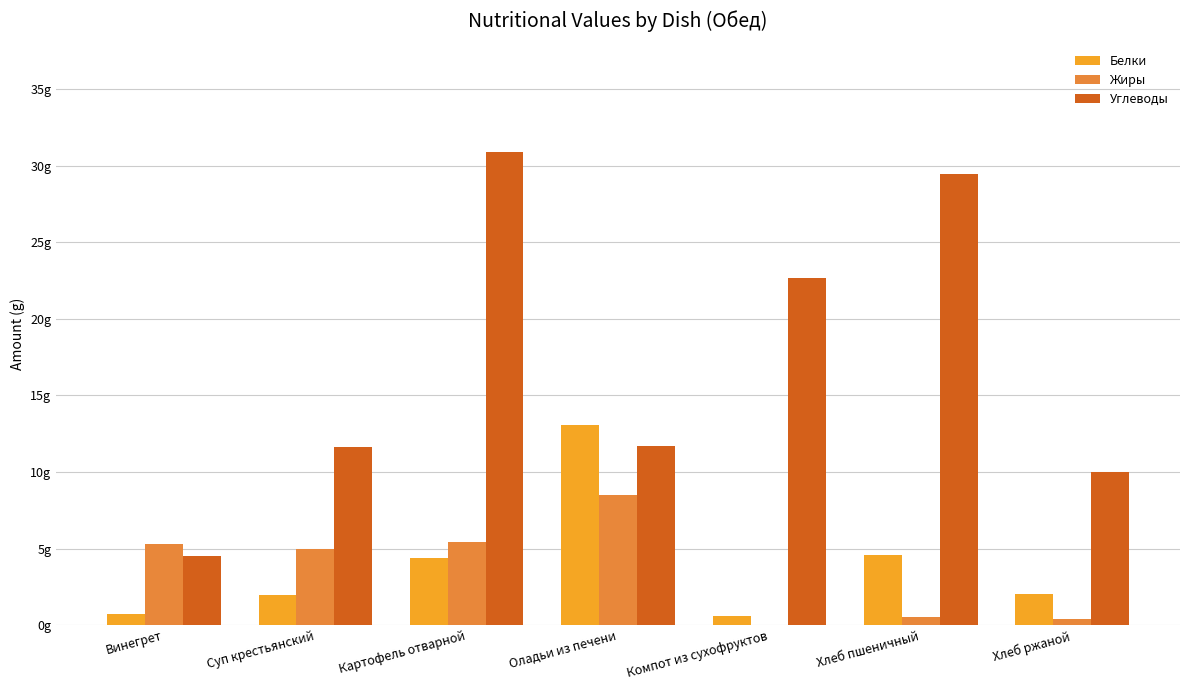

What are all the series names shown in the legend?

Белки, Жиры, Углеводы